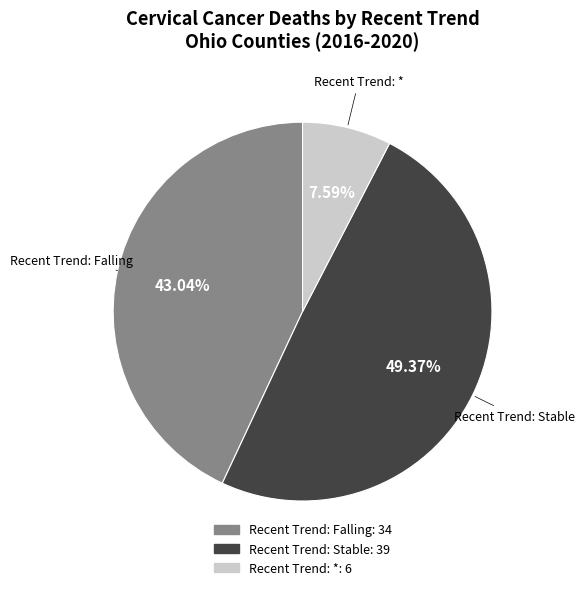

Is there any slice that represents more than half of the pie?

No